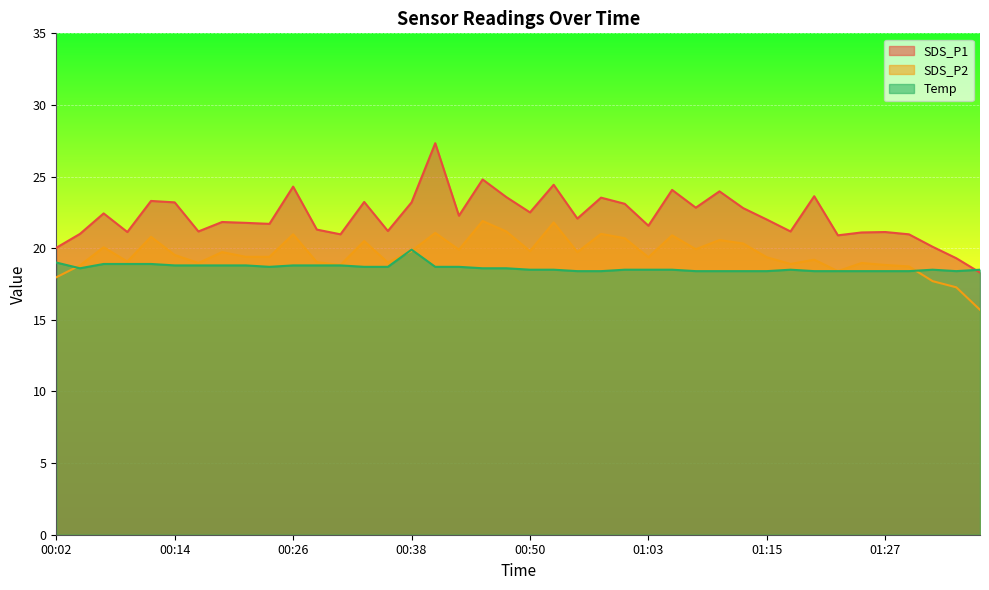

What is the sum of all SDS_P1 values?

889.2